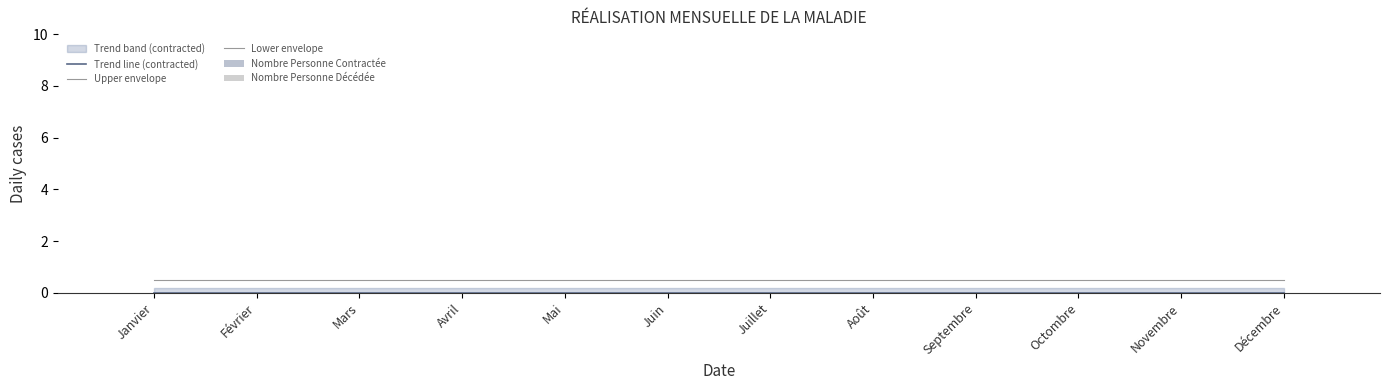

What position from the right is Juin?

7